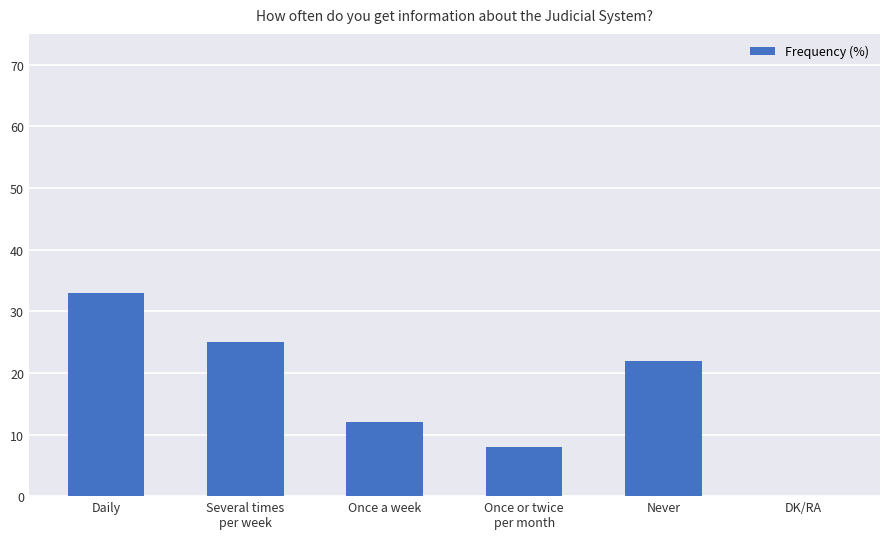

What is the sum of all values?

100